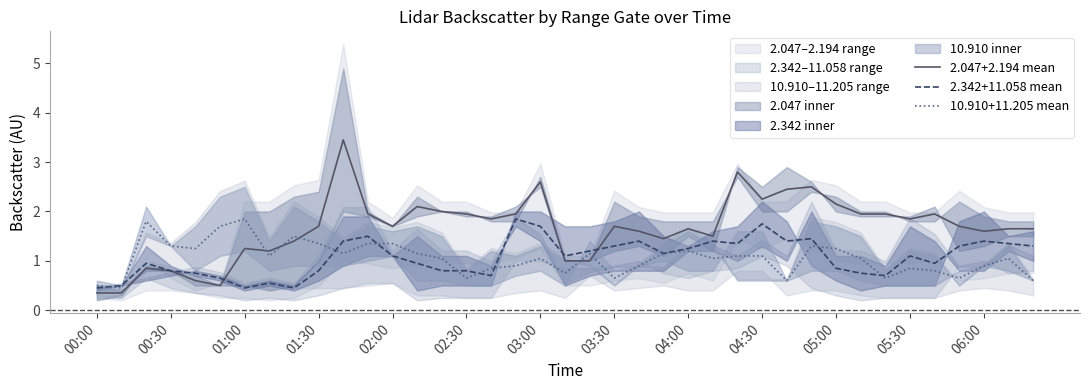

What is the lowest value of the 10.910+11.205 mean series?

0.5